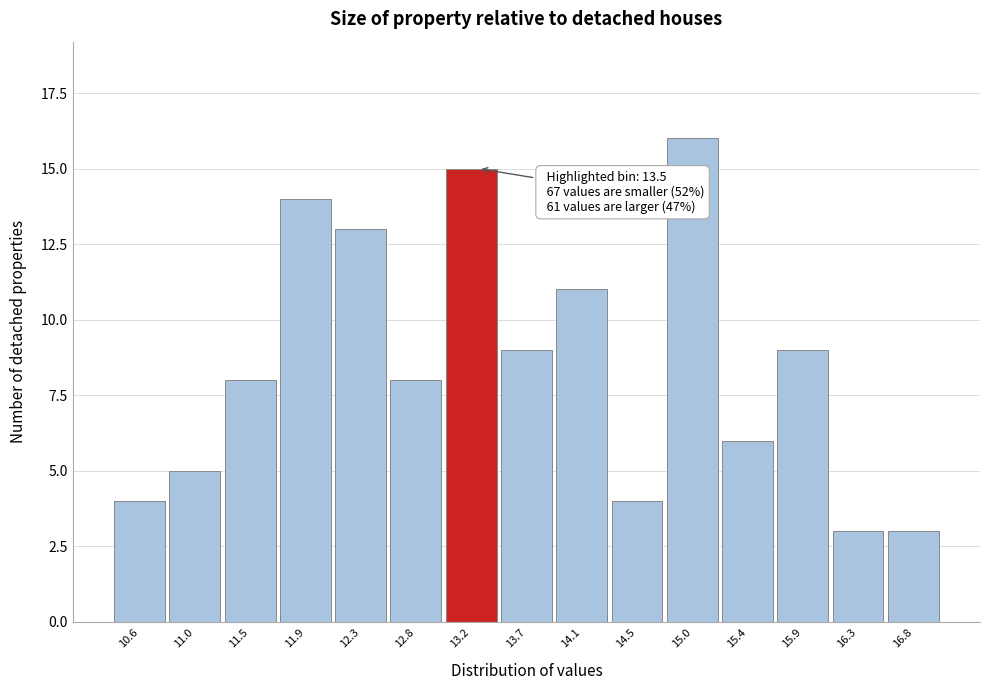

Reading right to left, list all the values displayed in this chart.

16.8=3	16.3=3	15.9=9	15.4=6	15.0=16	14.5=4	14.1=11	13.7=9	13.2=15	12.8=8	12.3=13	11.9=14	11.5=8	11.0=5	10.6=4